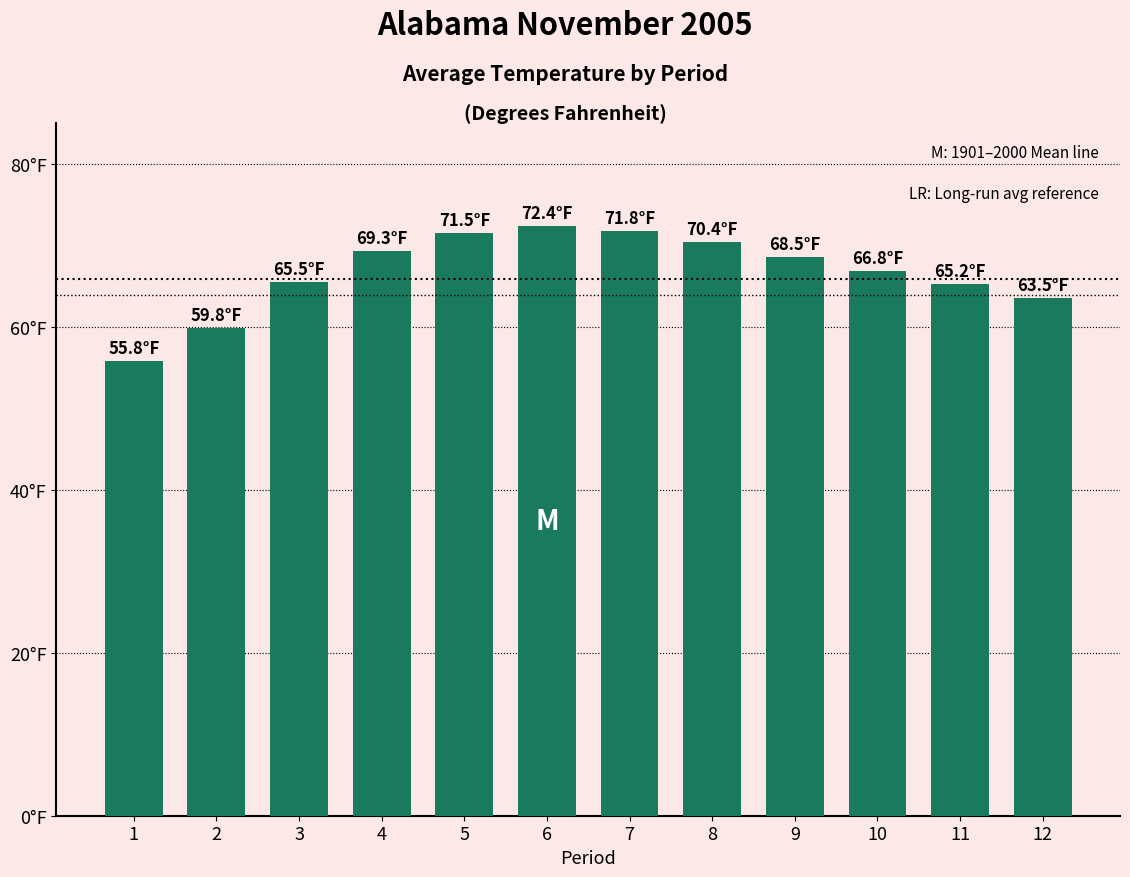

Which label corresponds to the largest value in the chart?

6